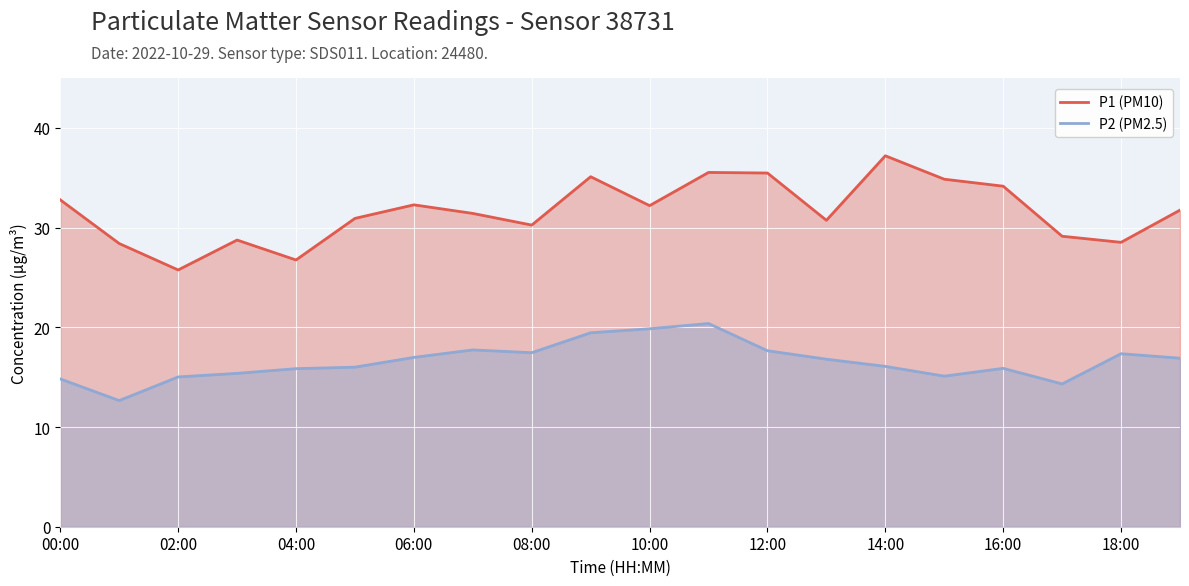

Reading right to left, list all the values displayed in this chart.

P1 (PM10): 31.8	28.5	29.1	34.1	34.9	37.2	30.7	35.5	35.5	32.2	35.1	30.2	31.4	32.3	30.9	26.8	28.8	25.8	28.4	32.8
P2 (PM2.5): 16.9	17.4	14.3	15.9	15.1	16.1	16.8	17.6	20.4	19.9	19.4	17.4	17.7	17.0	16.0	15.8	15.4	15.0	12.7	14.8